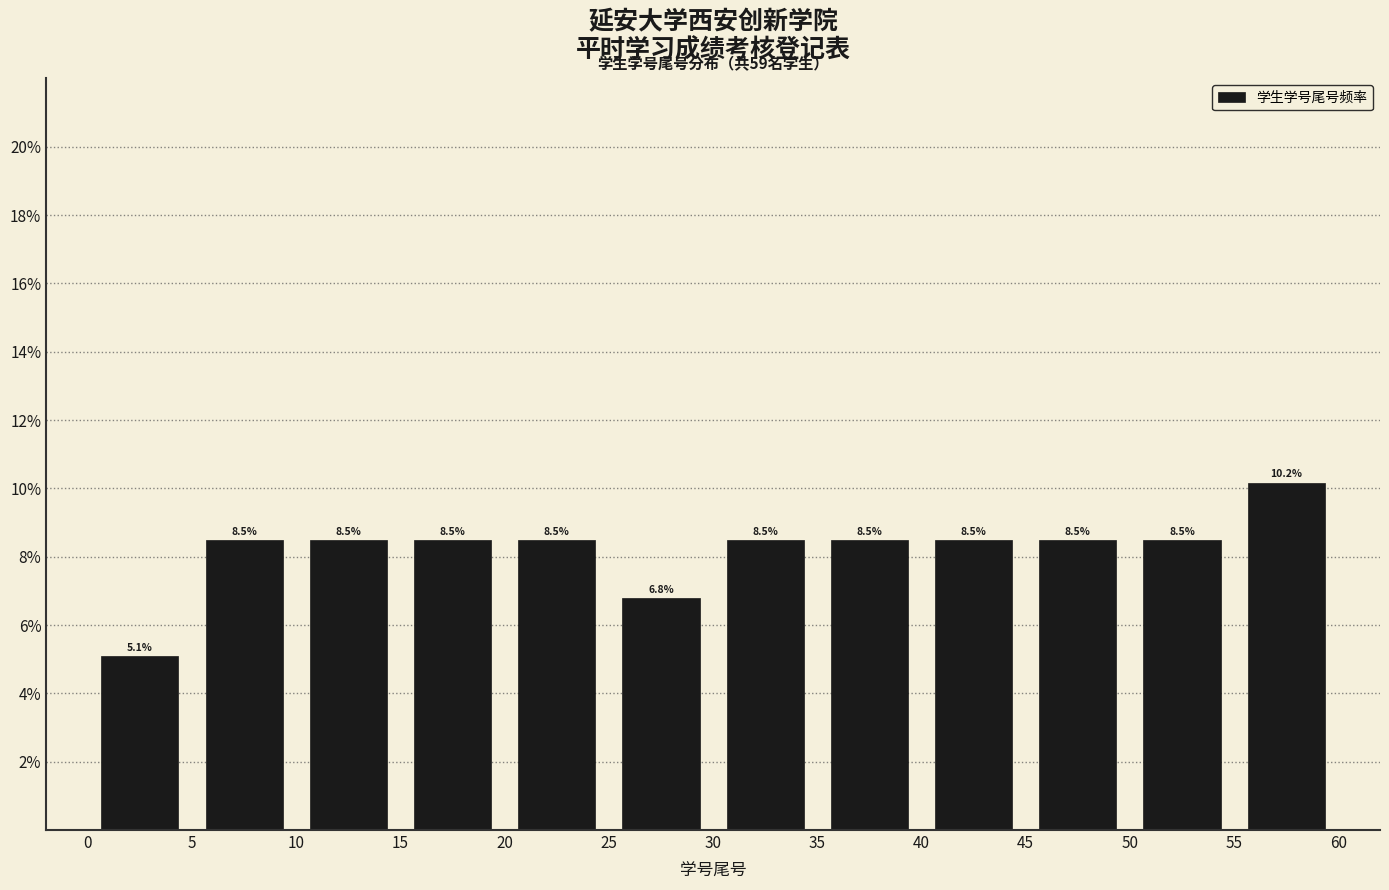

Reading left to right, transcribe this chart: for each bar, give the range it covers on the x-axis and its height.

0 to 5: 5.1
5 to 10: 8.5
10 to 15: 8.5
15 to 20: 8.5
20 to 25: 8.5
25 to 30: 6.8
30 to 35: 8.5
35 to 40: 8.5
40 to 45: 8.5
45 to 50: 8.5
50 to 55: 8.5
55 to 60: 10.2